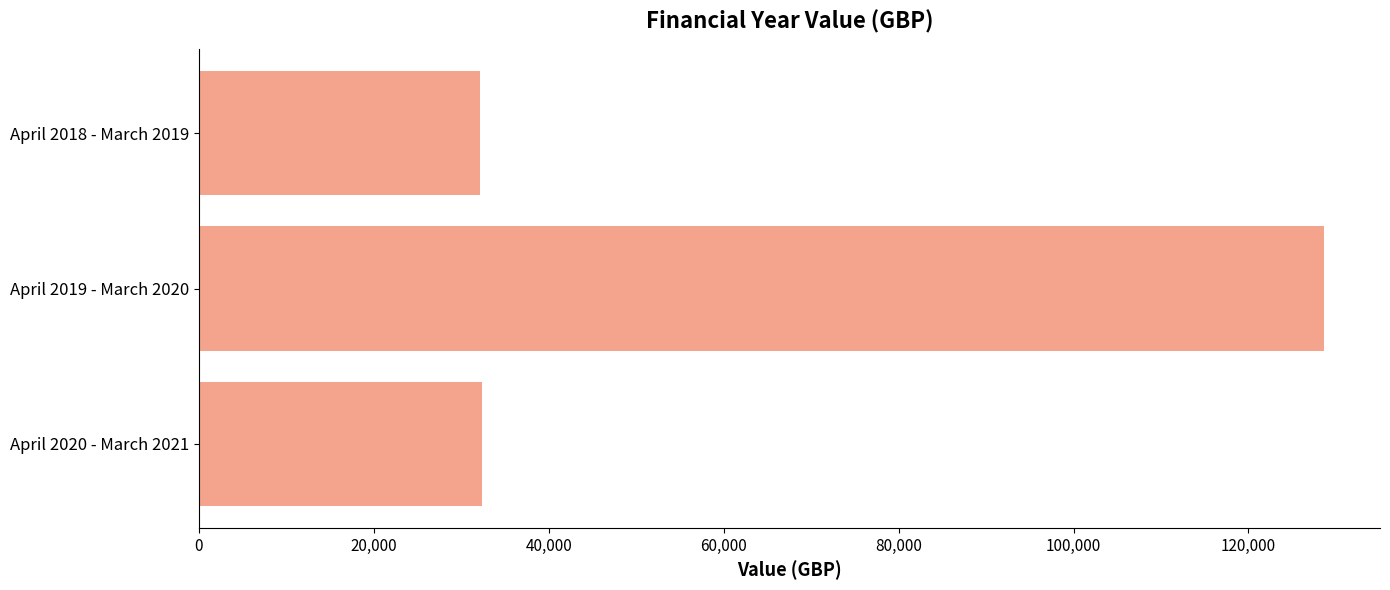

What is the label of the 1st bar from the top?

April 2018 - March 2019